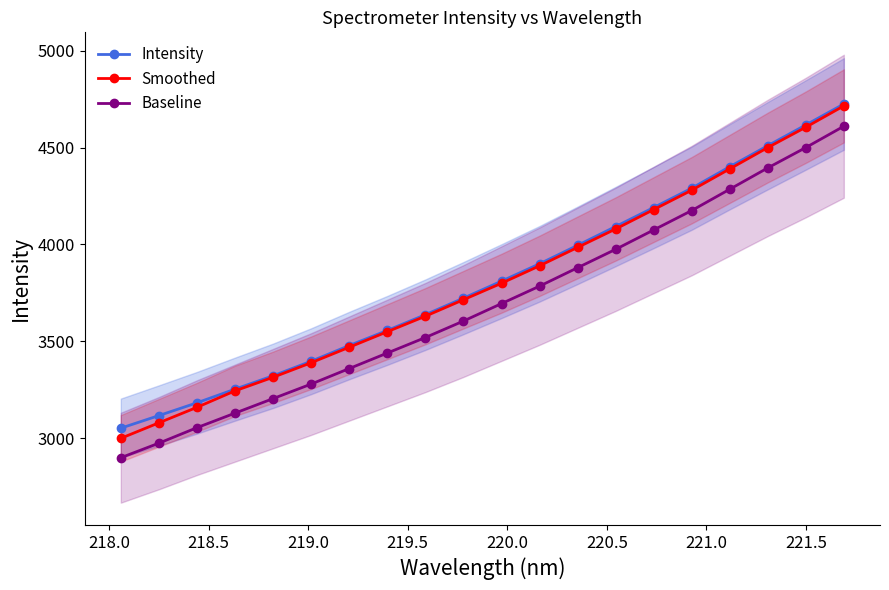

True or false: Baseline and Intensity intersect in this chart.

False